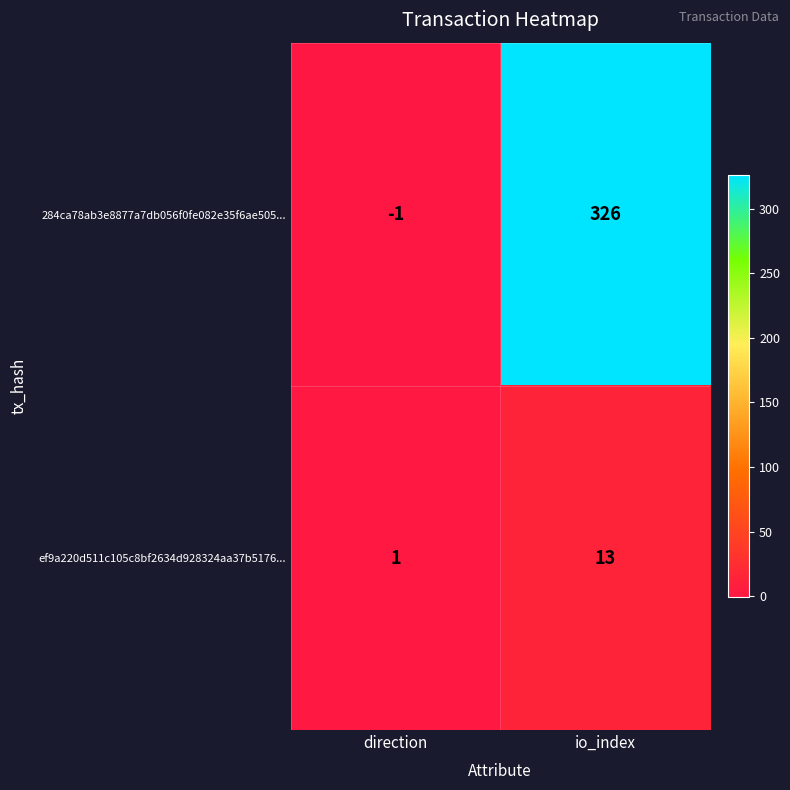

What is the difference between the highest and lowest values at direction?

2